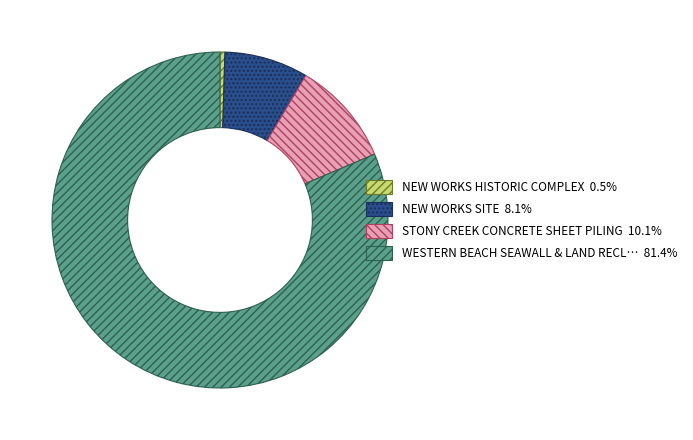

Is there a majority slice in this chart?

Yes